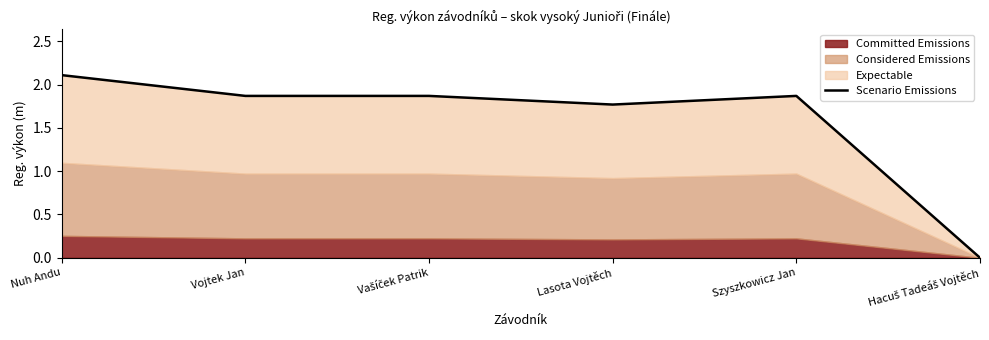

List the labels in order of value, smallest first.

Hacuš Tadeáš Vojtěch, Lasota Vojtěch, Vojtek Jan, Vašíček Patrik, Szyszkowicz Jan, Nuh Andu